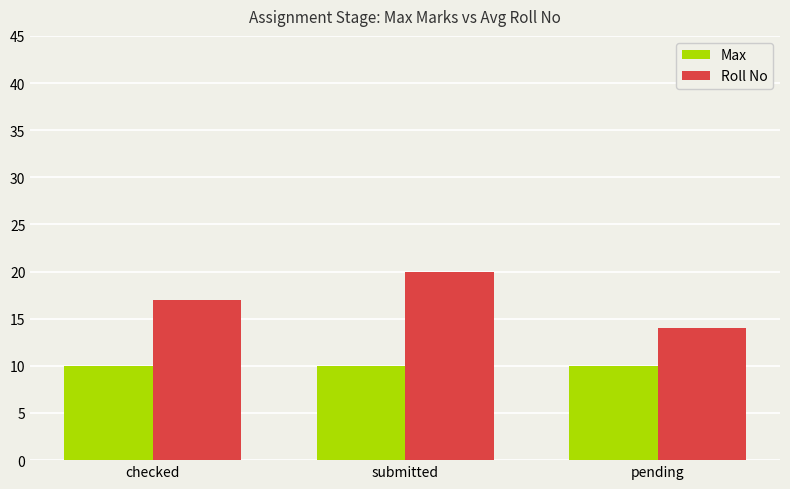

Reading left to right, list all the values displayed in this chart.

Max: 10	10	10
Roll No: 17	20	14